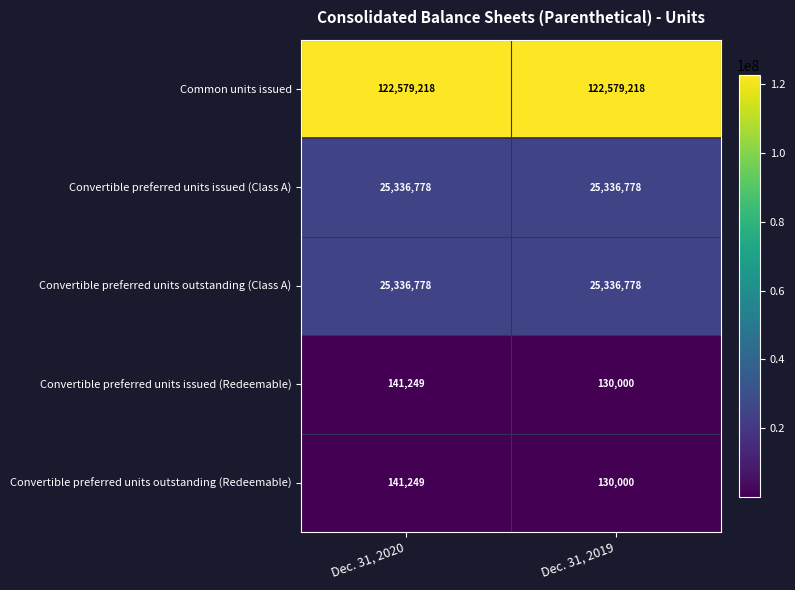

What is the sum of the Convertible preferred units issued (Class A) values at Dec. 31, 2019 and Dec. 31, 2020?

50673556